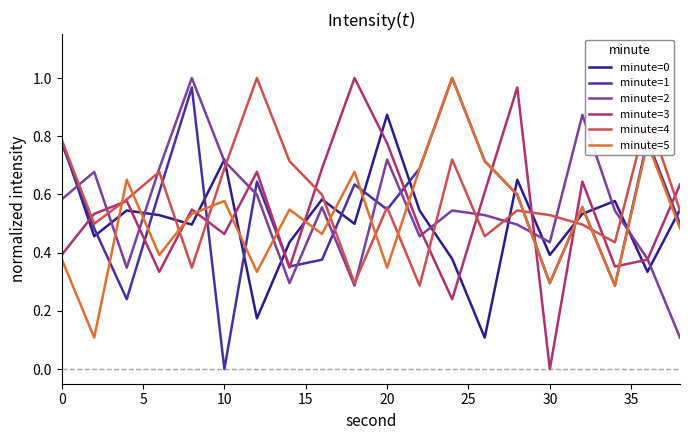

True or false: minute=5 has more than 0 interior local peaks.

True